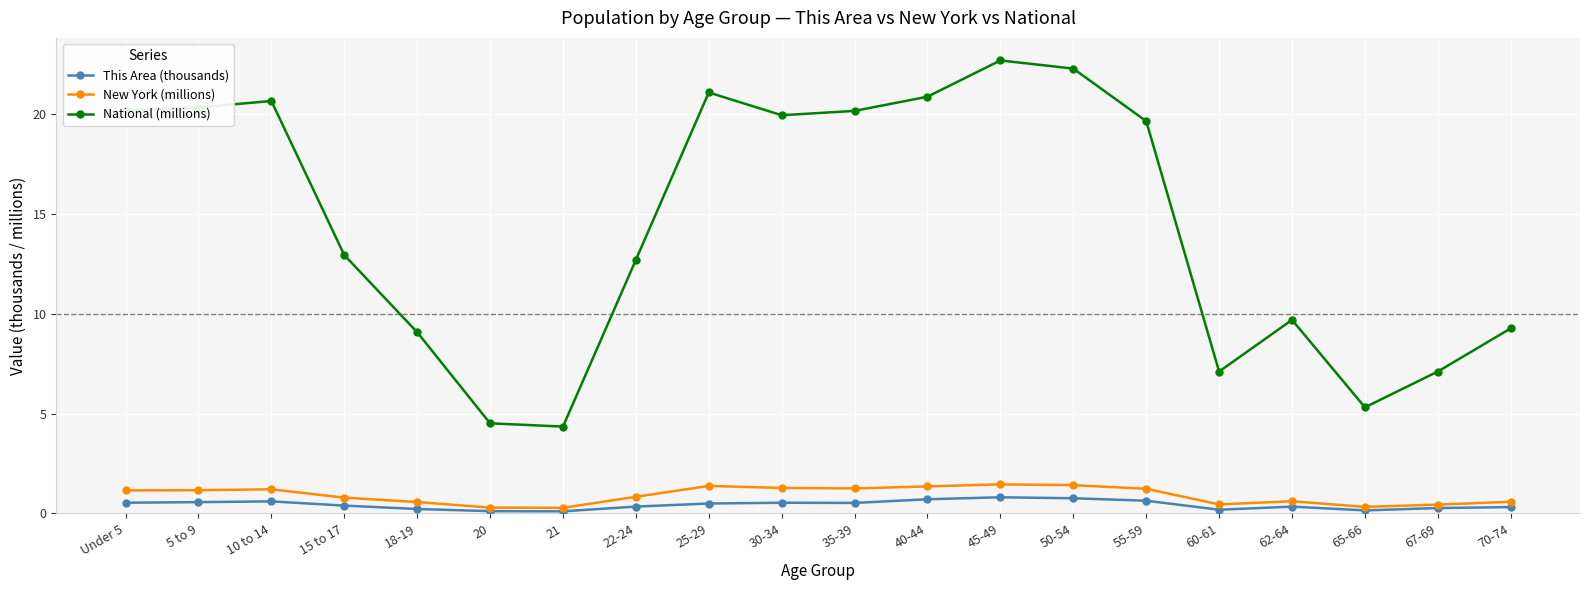

What is the difference between the maximum and second lowest values in the New York (millions) series?

1.2